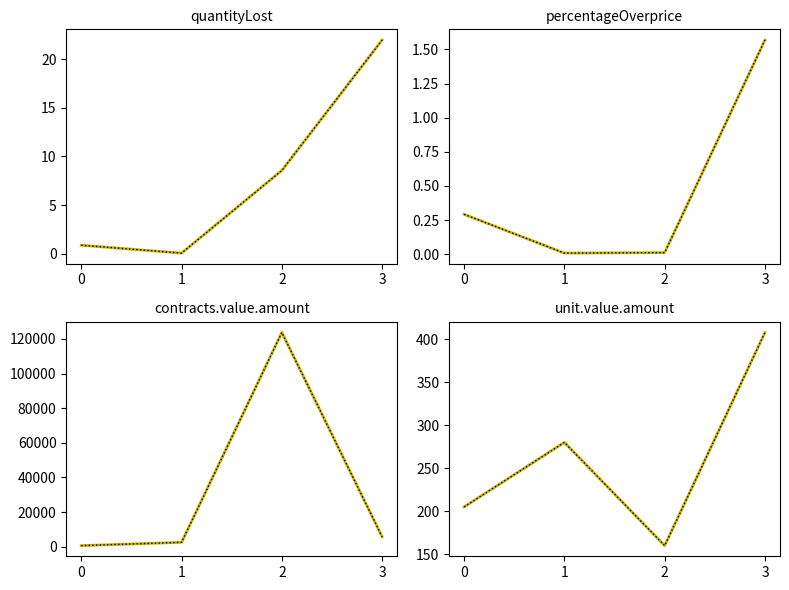

What is the lowest value of the unit.value.amount series?

160.0